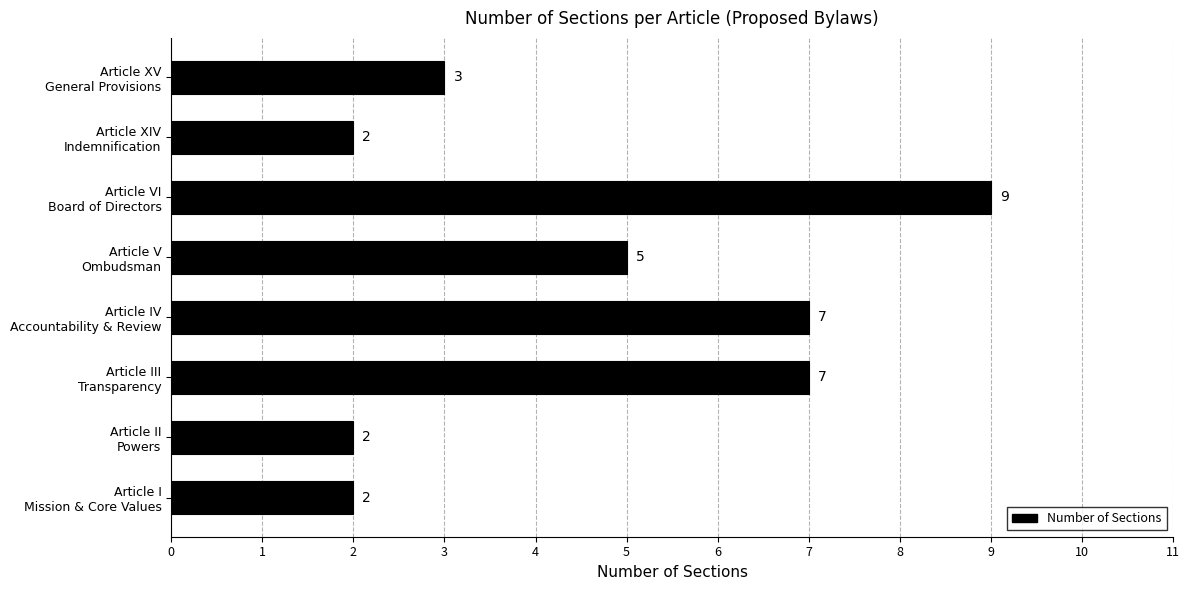

Reading bottom to top, list all the values displayed in this chart.

2	2	7	7	5	9	2	3